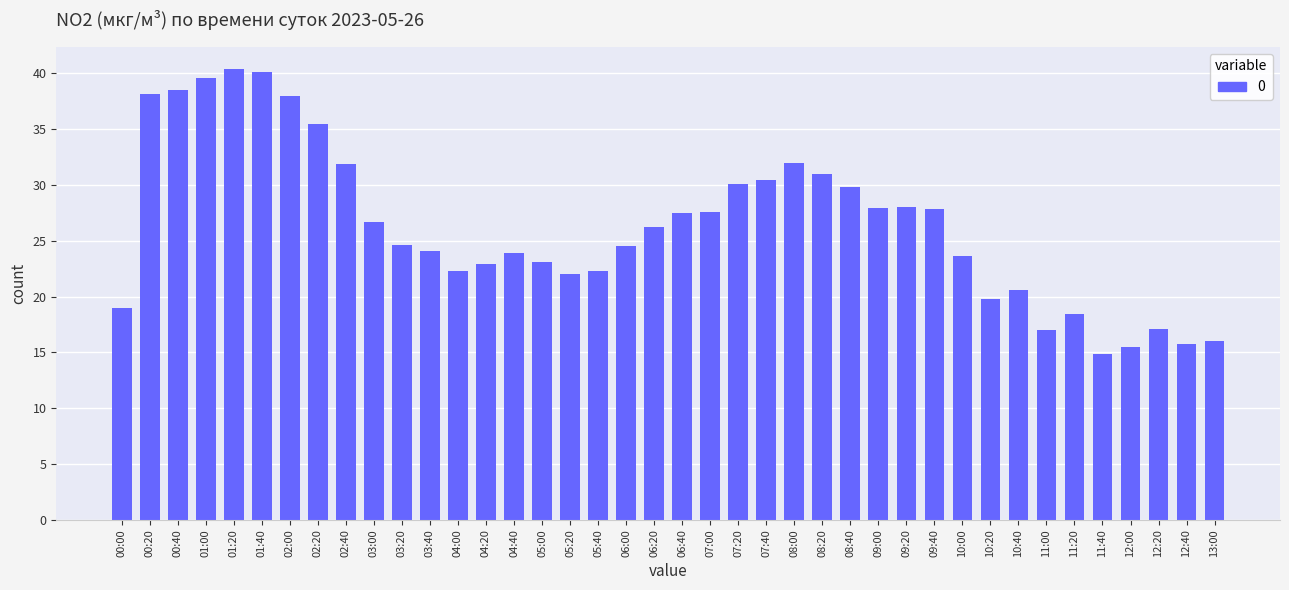

What is the maximum value shown in the chart?

40.4